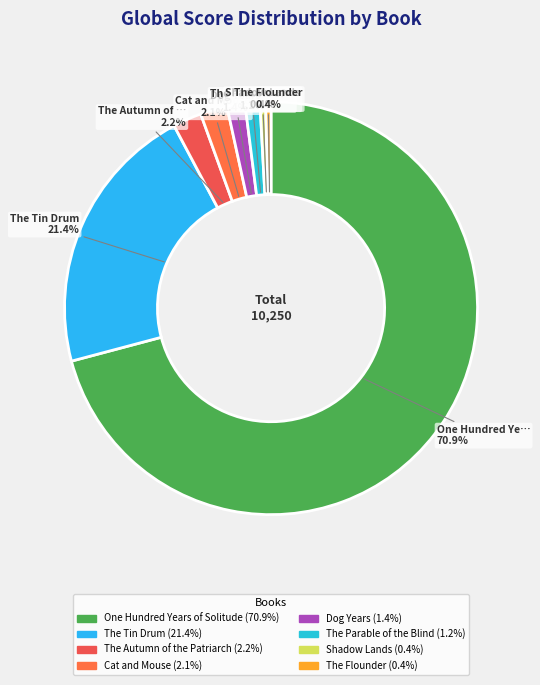

What is the smallest slice in the pie chart?

The Flounder